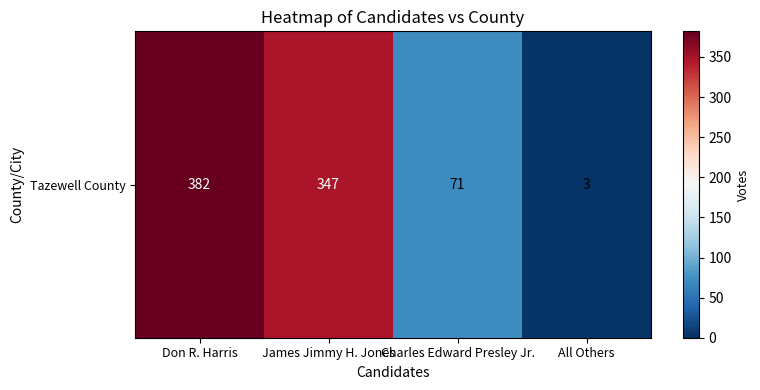

At which category does the chart reach its minimum across all series?

All Others